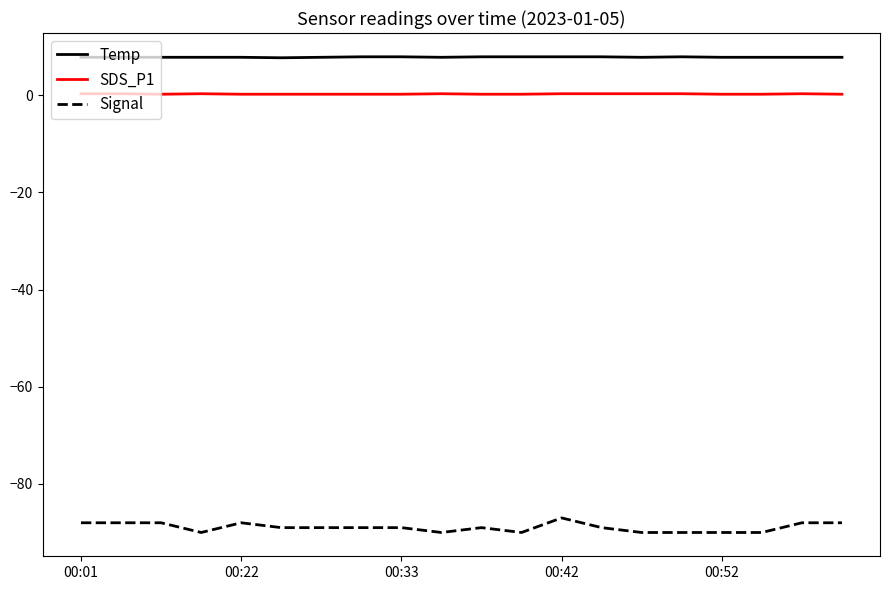

What are all the series names shown in the legend?

Temp, SDS_P1, Signal